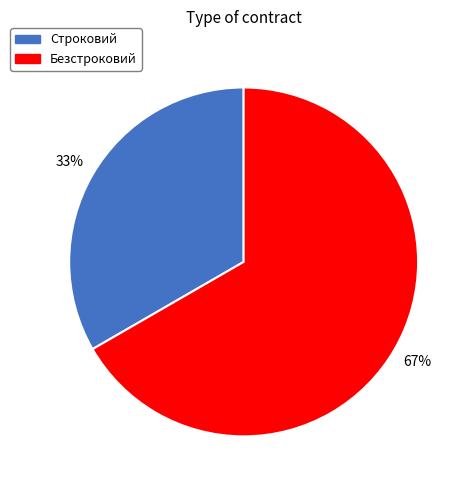

Combined, do Безстроковий and Строковий account for over 50%?

Yes